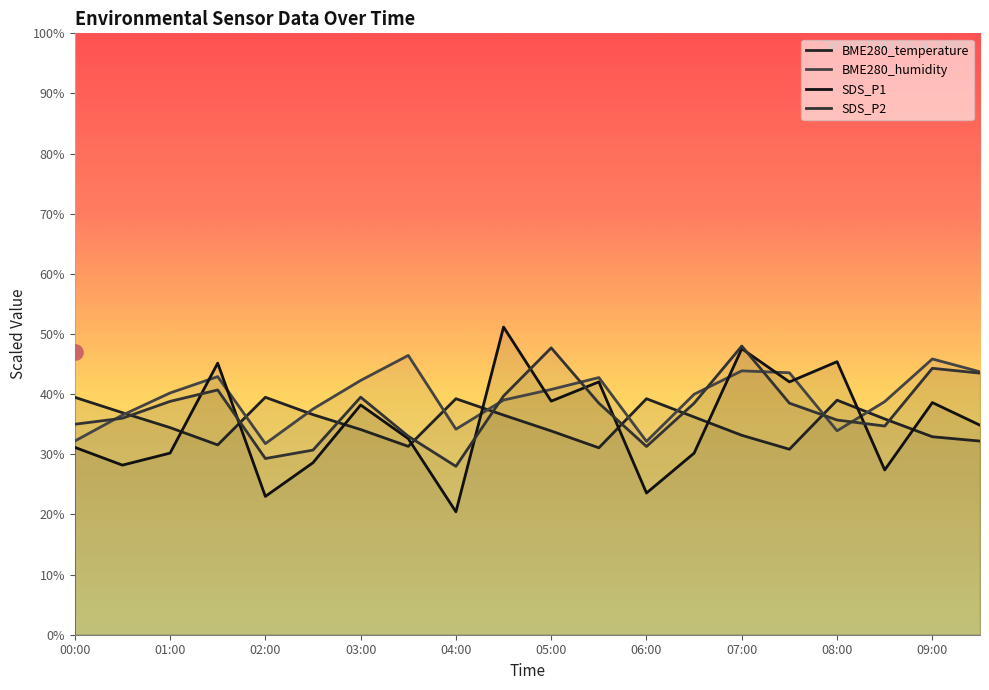

Which series has the widest spread of Y values?

SDS_P1